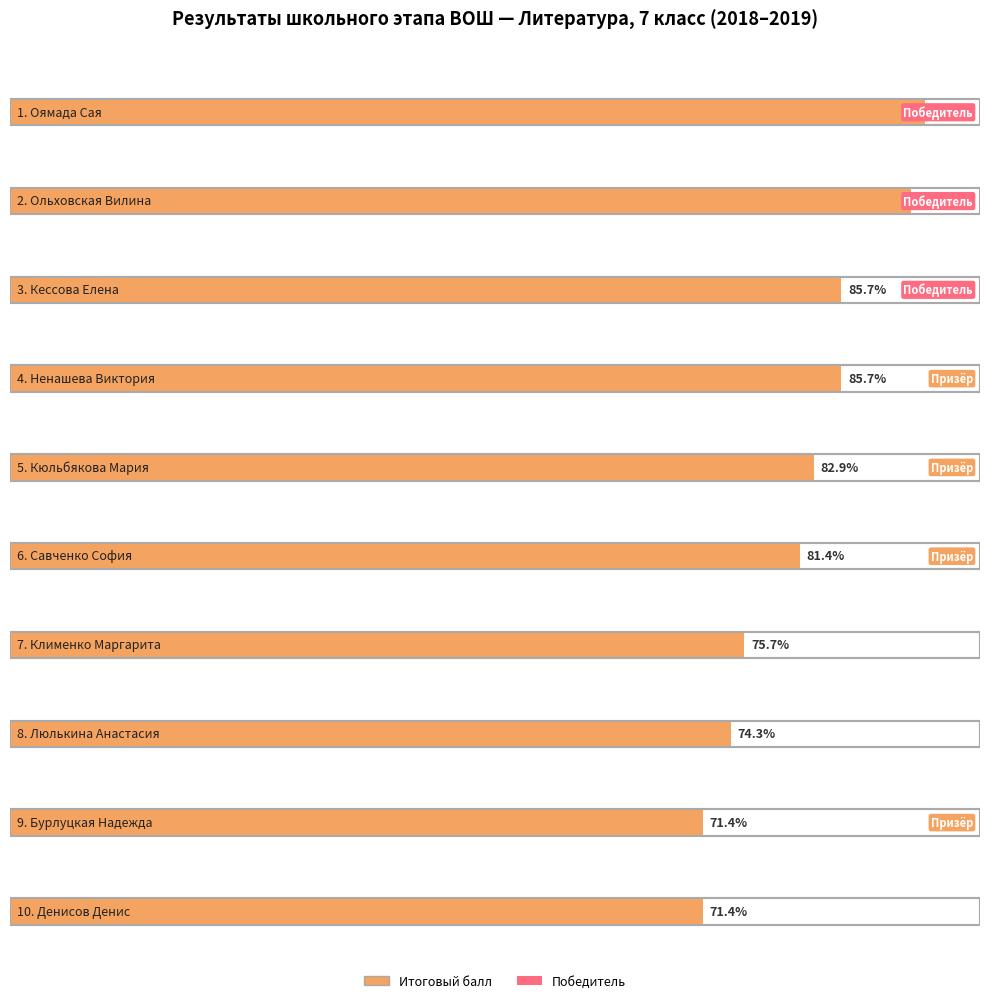

Which category has the lowest value across all series?

Бурлуцкая Надежда